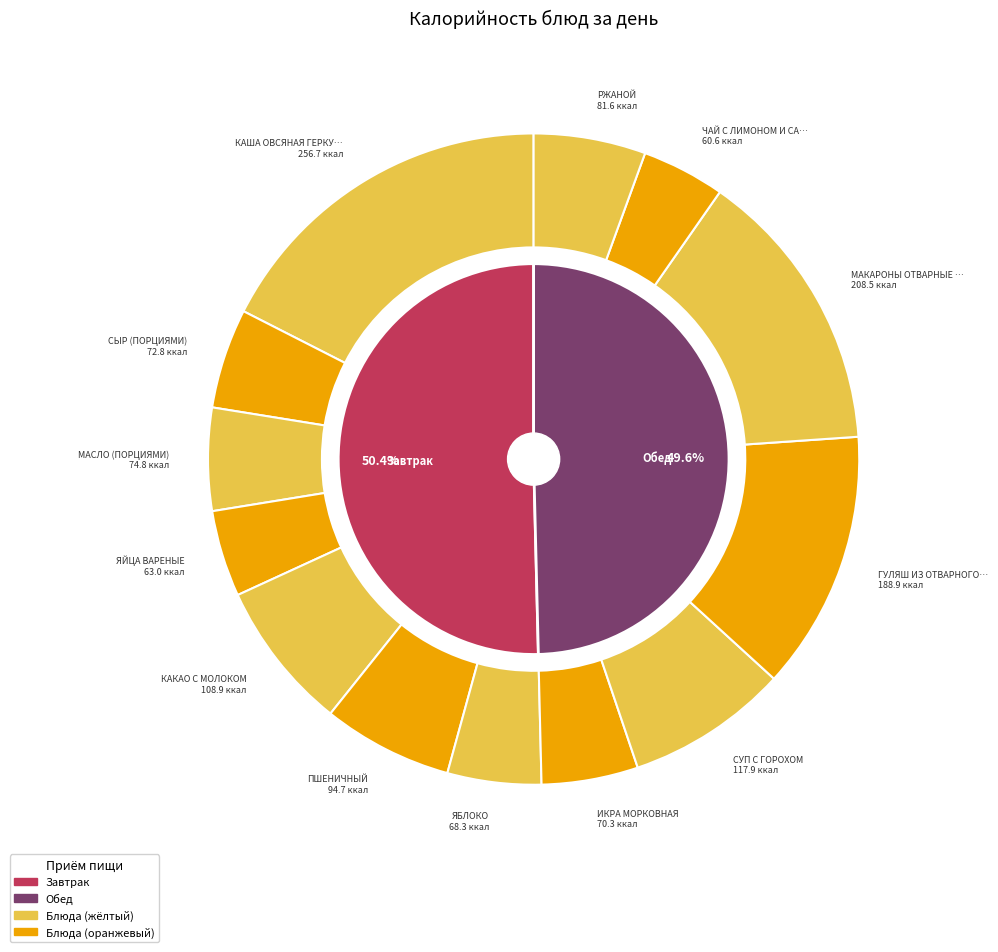

What is the largest slice in the pie chart?

КАША ОВСЯНАЯ ГЕРКУЛЕС ВЯЗКАЯ